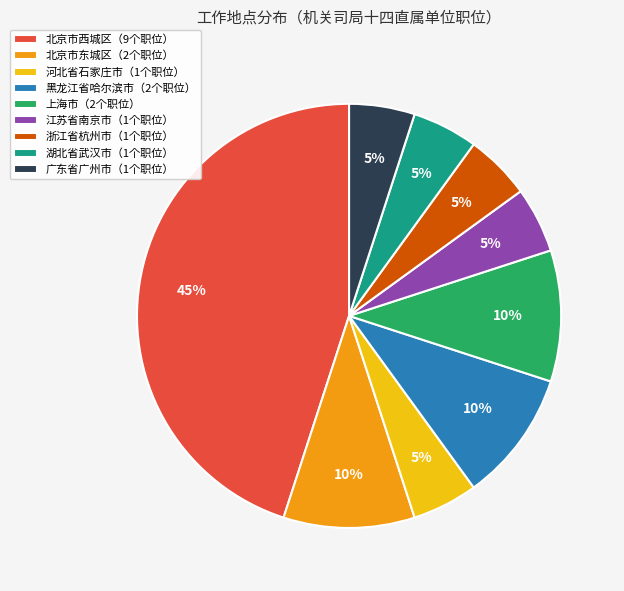

How many slices are in this pie chart?

9